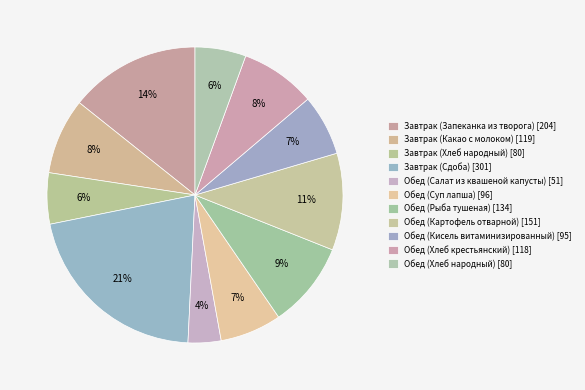

What percentage is the Обед (Салат из квашеной капусты) slice, to the nearest percent?

4%